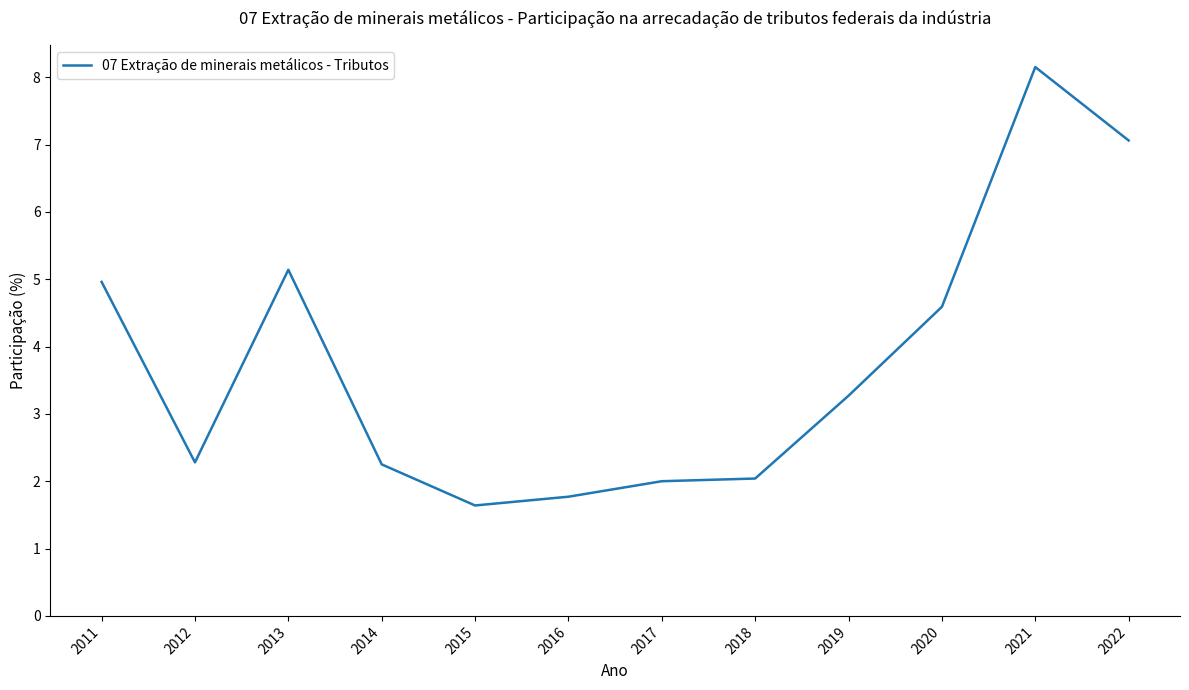

The chart shows a value of 3.3 at 2019. True or false?

True